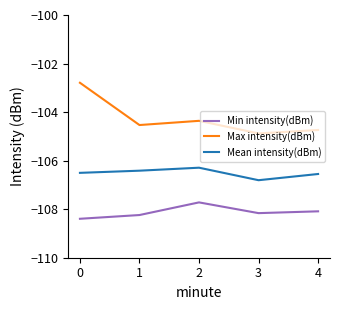

Reading right to left, transcribe all the data shown in this chart.

Min intensity(dBm): -108.1	-108.2	-107.7	-108.2	-108.4
Max intensity(dBm): -104.7	-104.9	-104.4	-104.5	-102.8
Mean intensity(dBm): -106.6	-106.8	-106.3	-106.4	-106.5